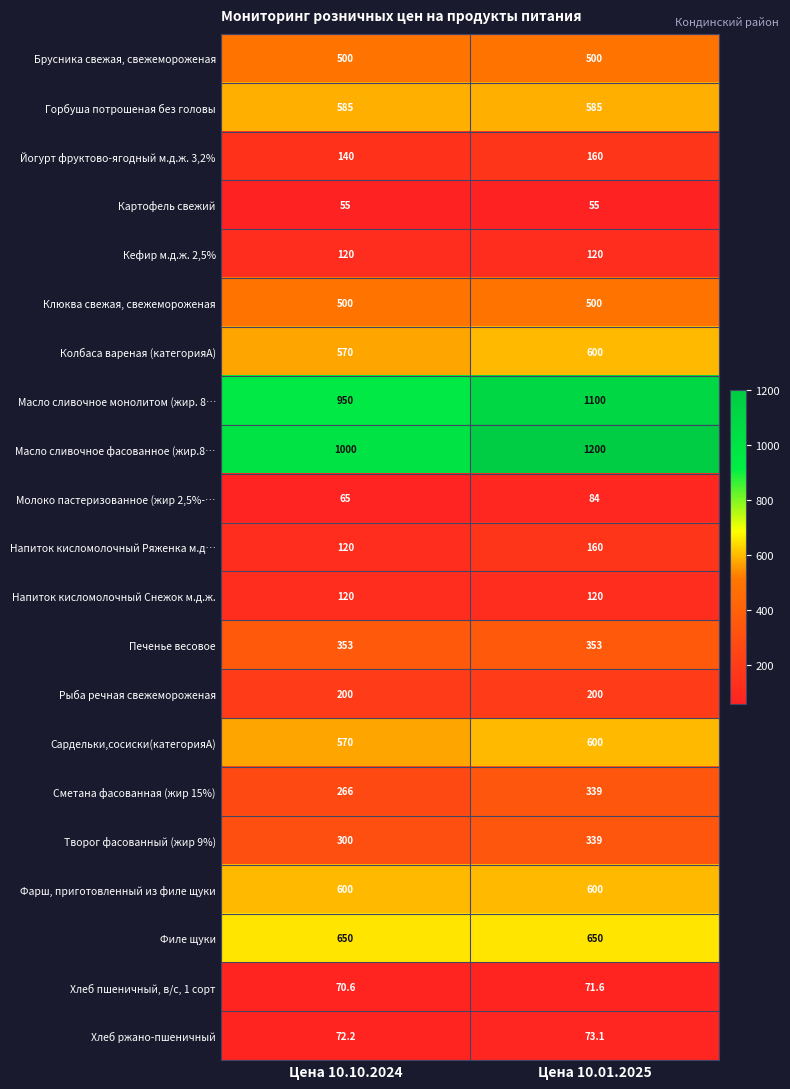

Rank the categories by Масло сливочное монолитом (жир. 8… value from lowest to highest.

Цена 10.10.2024, Цена 10.01.2025